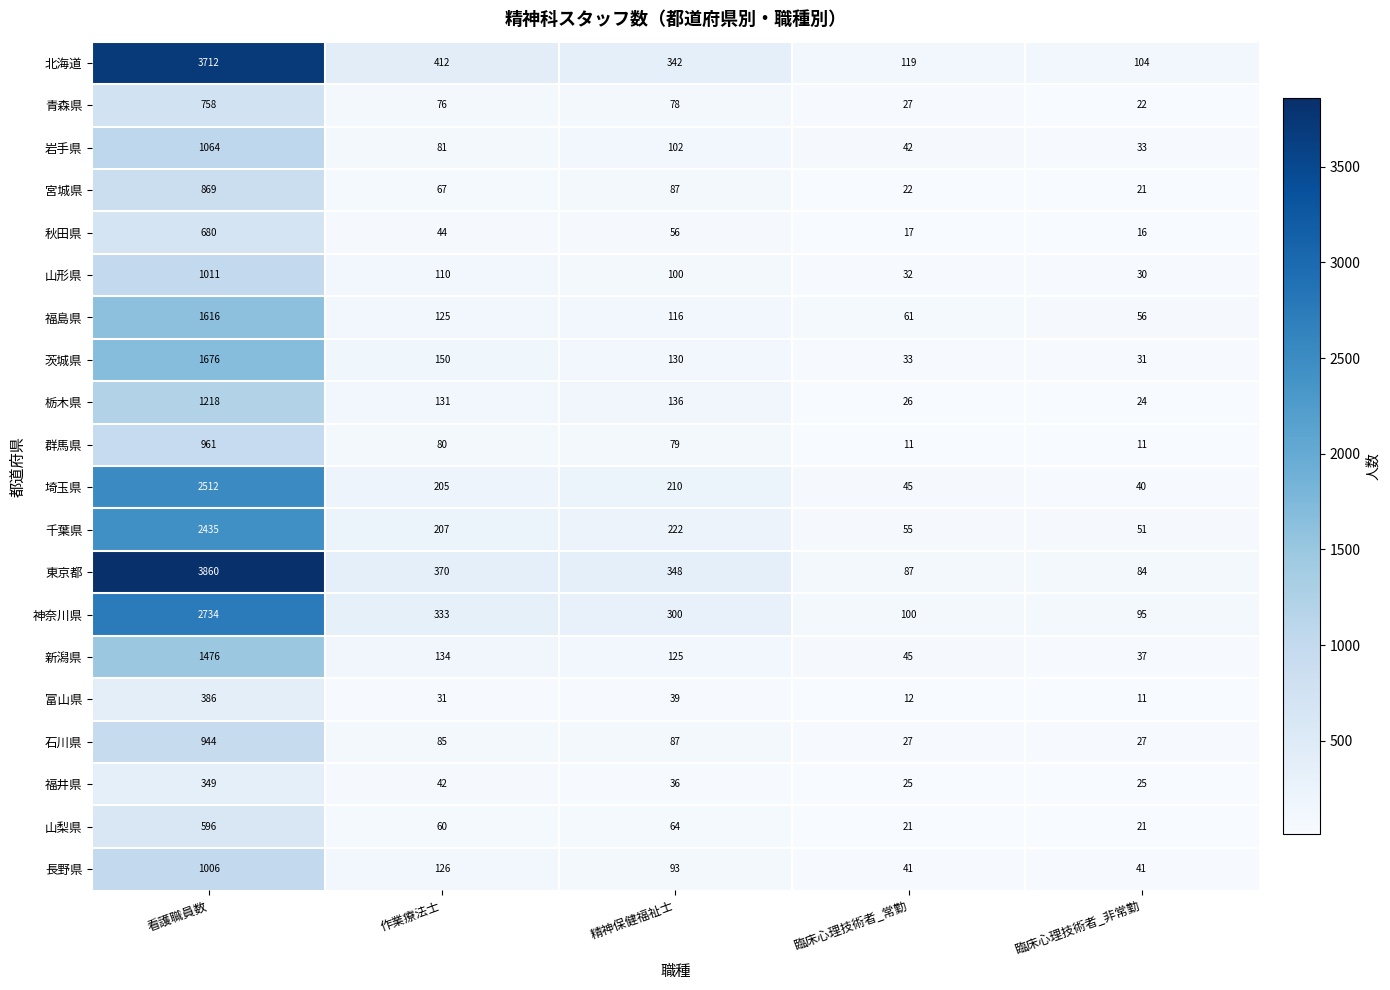

Between 作業療法士 and 精神保健福祉士, which series saw the biggest shift?

北海道